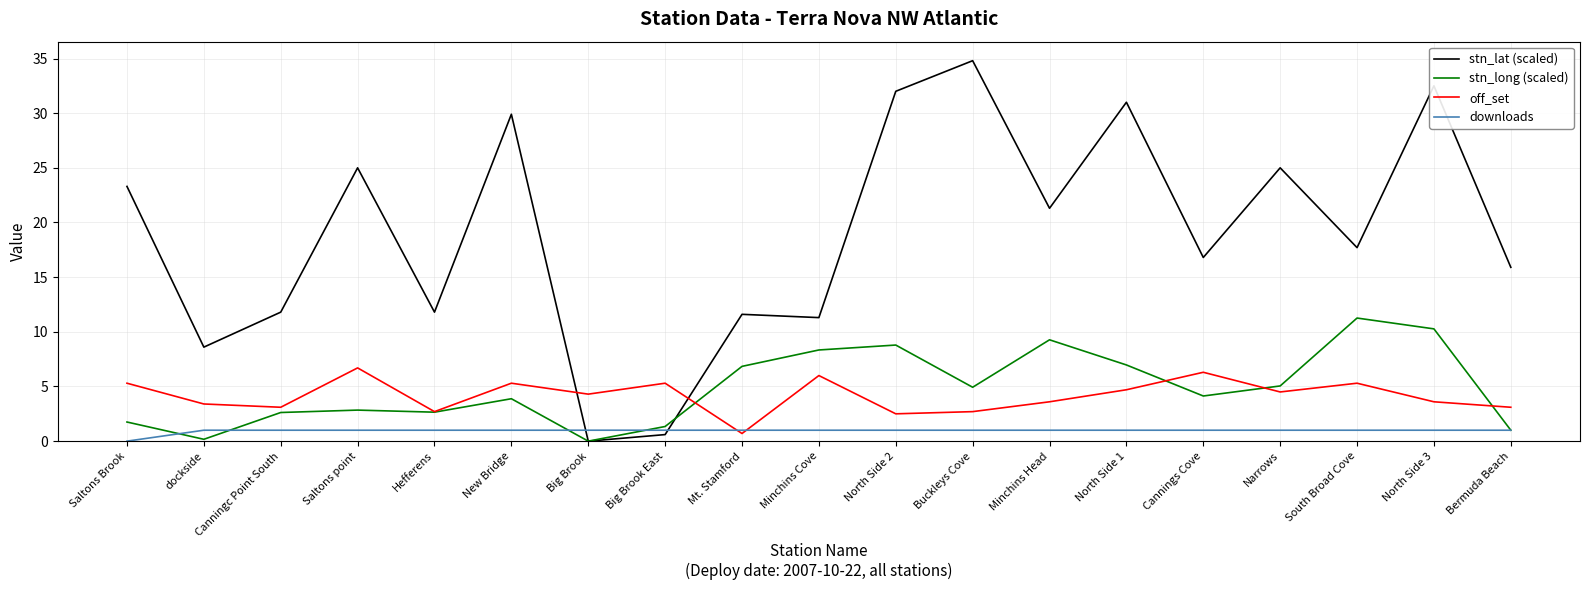

Which series changed the most between New Bridge and Mt. Stamford?

stn_lat (scaled)